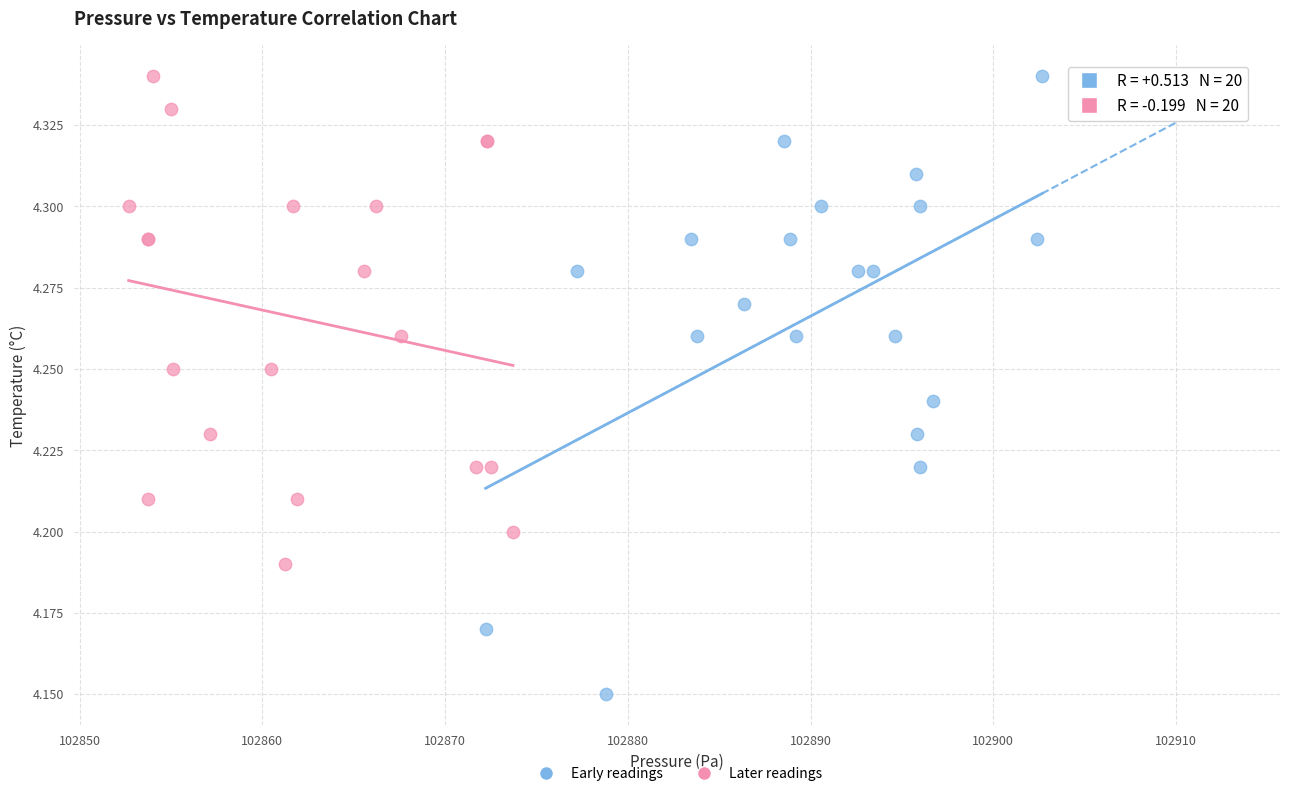

Which series has the widest spread of Y values?

Early readings